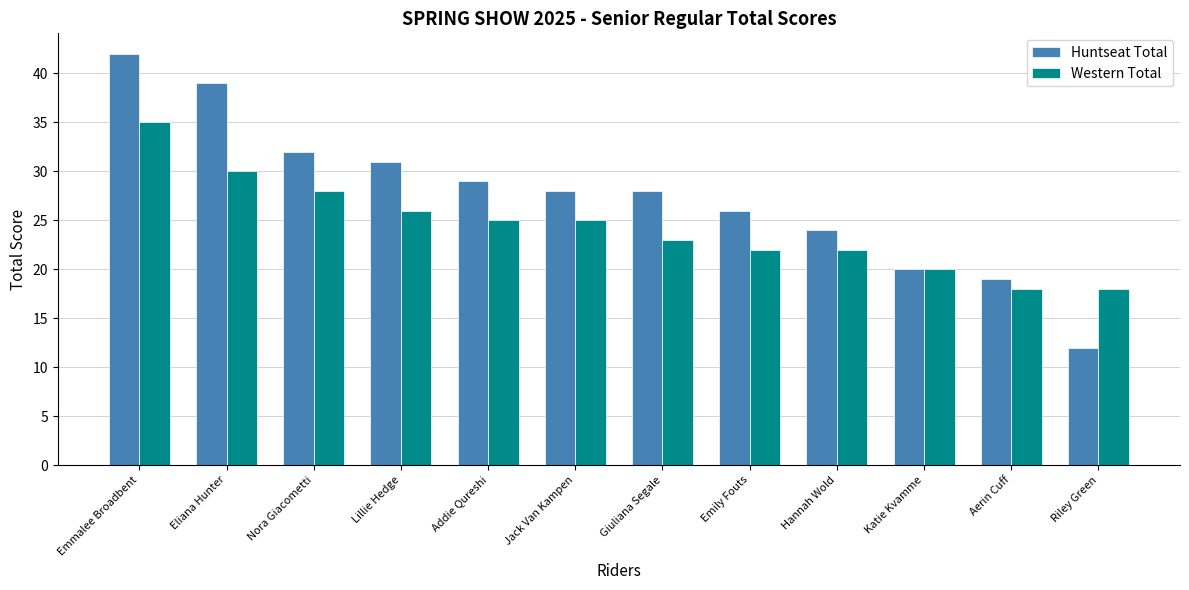

What is the average value of the Huntseat Total series?

28